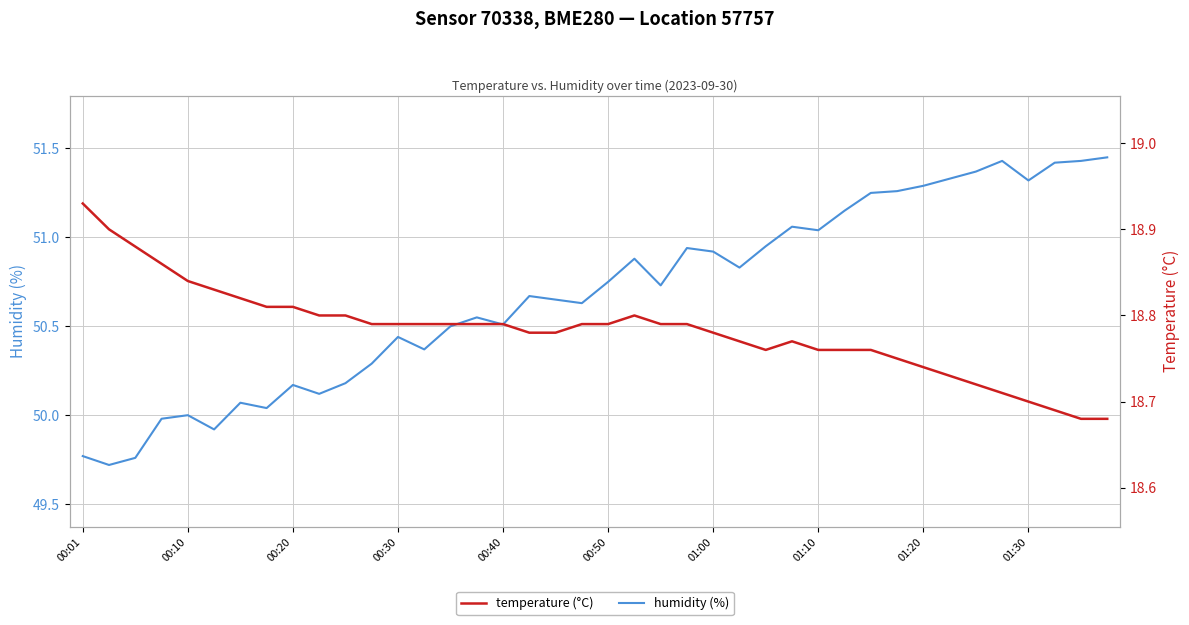

True or false: temperature (°C) and humidity (%) cross at least once.

False